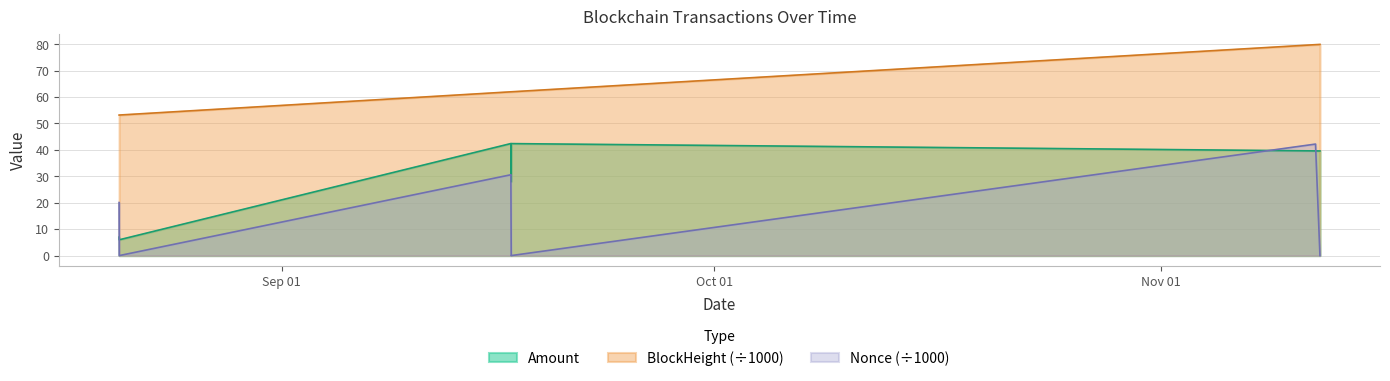

Reading right to left, extract all data points from this chart.

Amount: 39.6	39.6	42.4	28.0	28.0	42.4	6.0	7.0
BlockHeight: 79.9	79.8	62.0	62.0	62.0	62.0	53.2	53.2
Nonce: 0.0	42.2	0.0	0.0	30.6	30.6	0.0	20.1